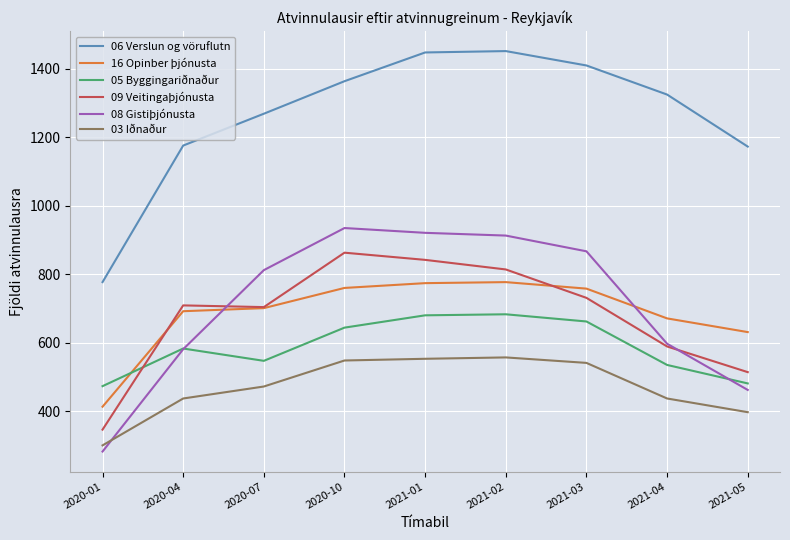

Which series changed the most between 2020-04 and 2021-05?

09 Veitingaþjónusta